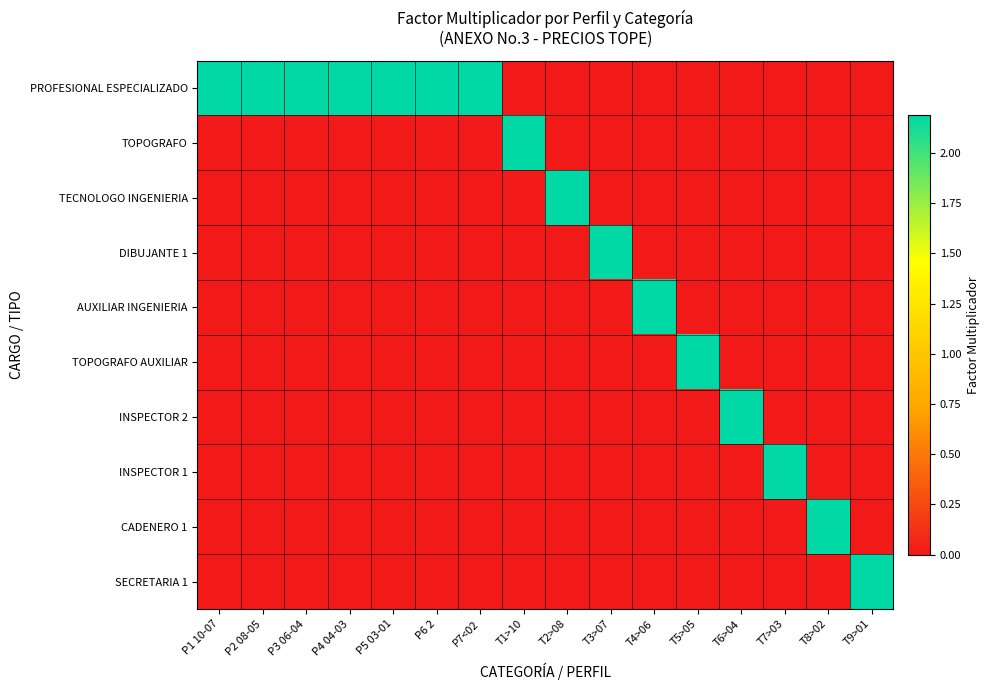

At P1 10-07, list the series in order from smallest to largest.

TOPOGRAFO, TECNOLOGO INGENIERIA, DIBUJANTE 1, AUXILIAR INGENIERIA, TOPOGRAFO AUXILIAR, INSPECTOR 2, INSPECTOR 1, CADENERO 1, SECRETARIA 1, PROFESIONAL ESPECIALIZADO